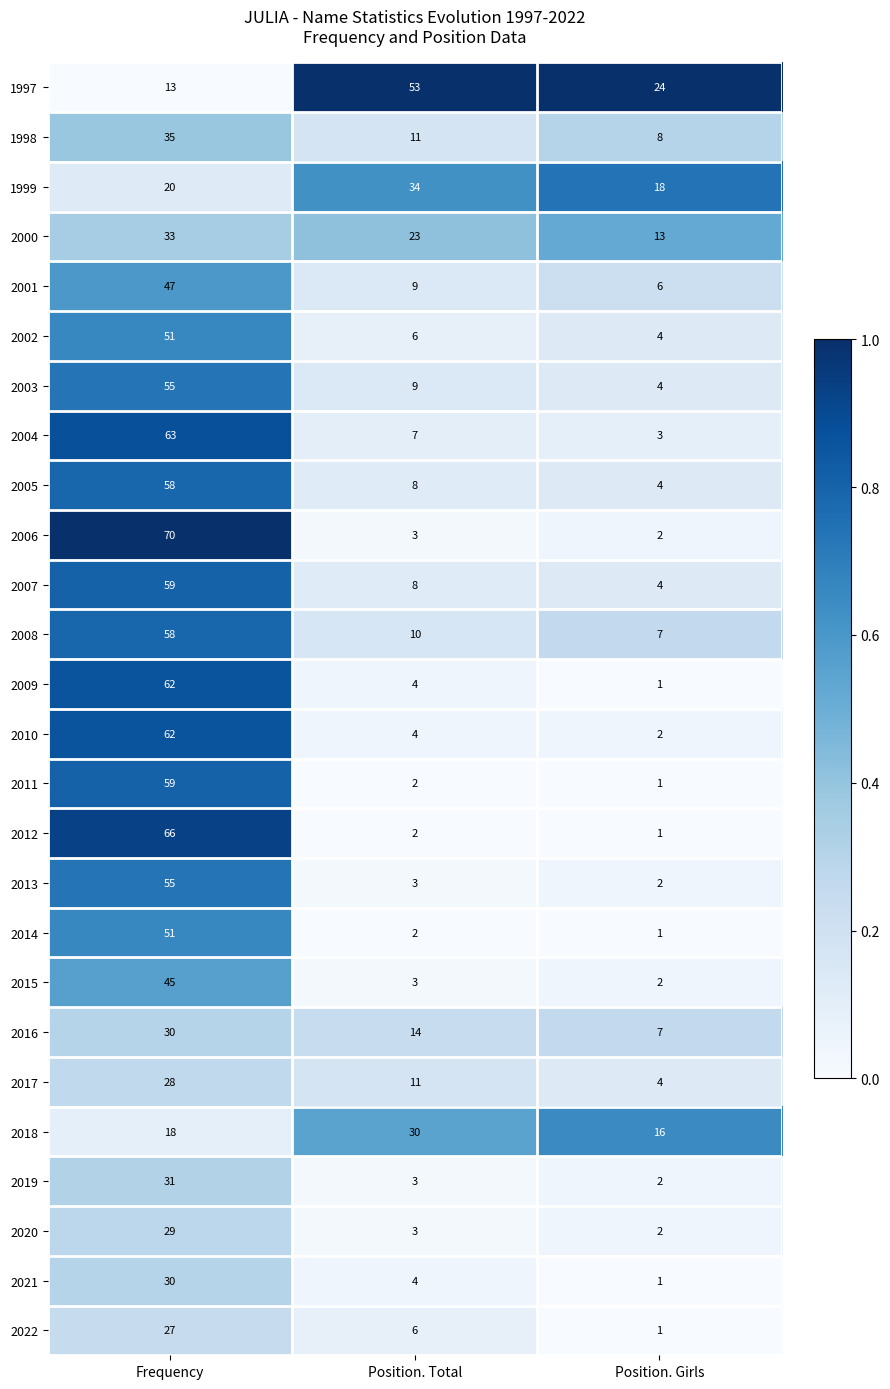

Which series has the widest spread of values?

2006